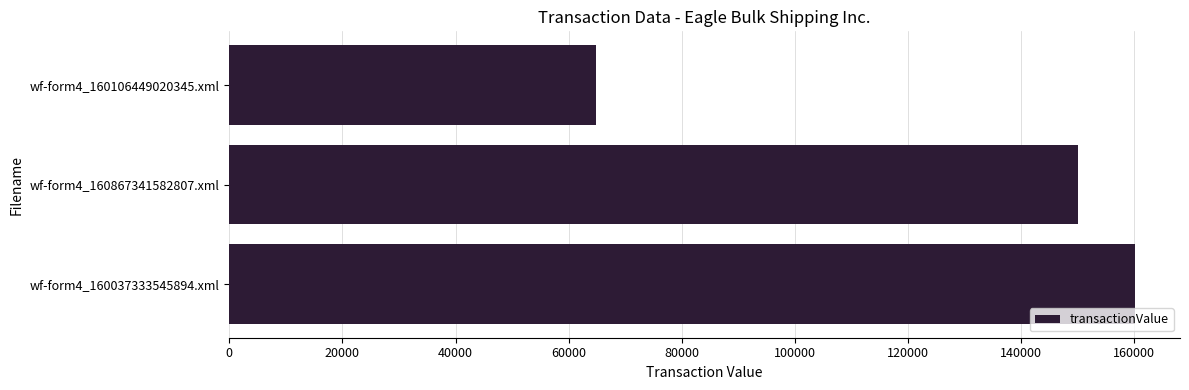

At which label is the value closest to 112411?

wf-form4_160867341582807.xml